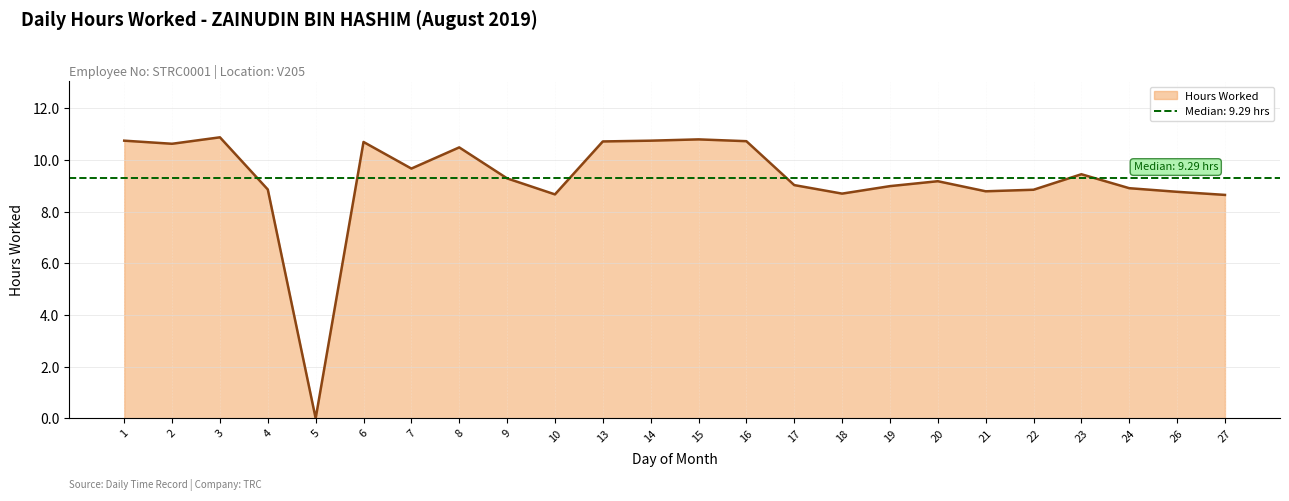

What is the value of the 9th point from the left?

9.3